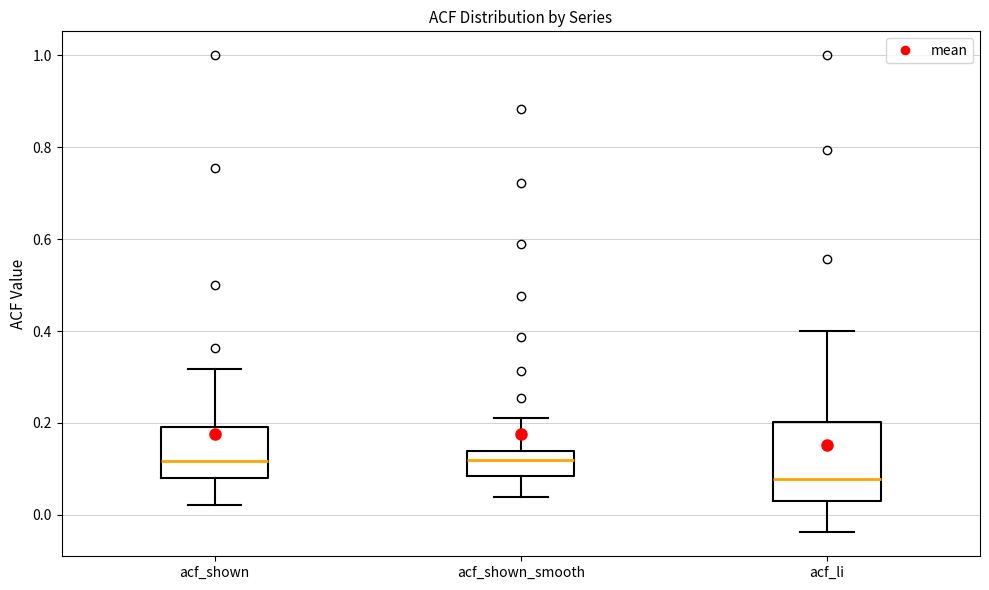

Which box's median line is the lowest?

acf_li